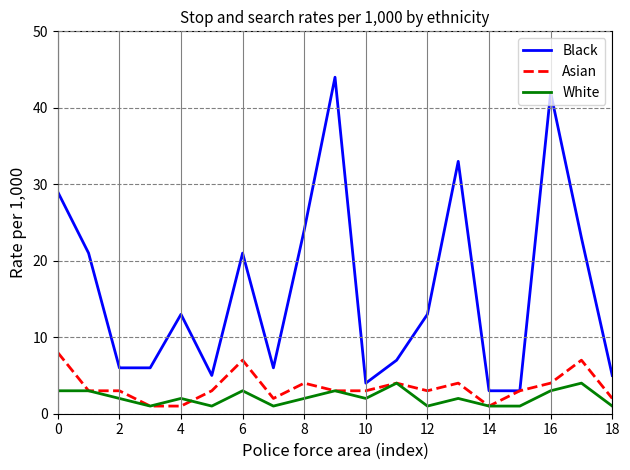

True or false: Black and White intersect in this chart.

False